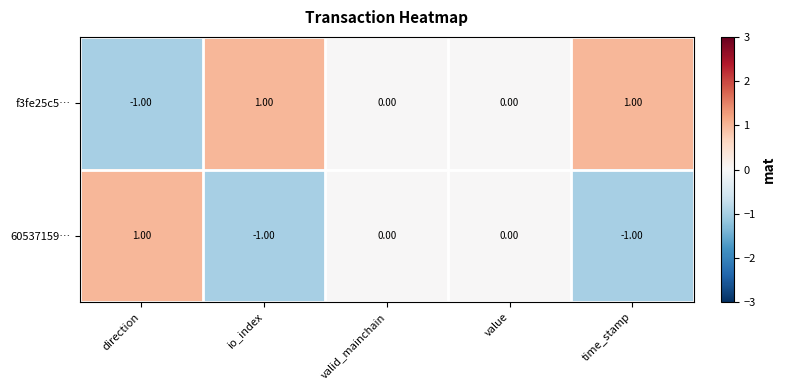

At io_index, list the series in order from smallest to largest.

60537159…, f3fe25c5…